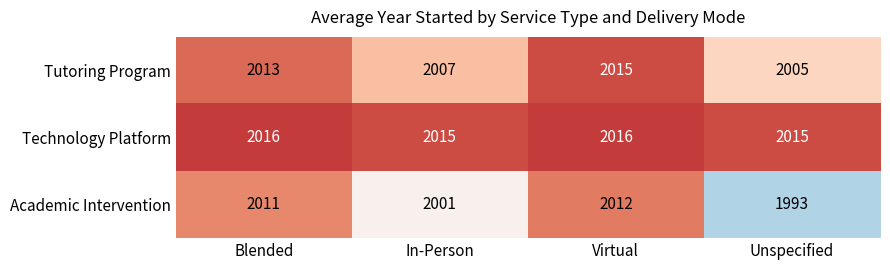

Reading left to right, extract all data points from this chart.

Tutoring Program: 2013	2007	2015	2005
Technology Platform: 2016	2015	2016	2015
Academic Intervention: 2011	2001	2012	1993